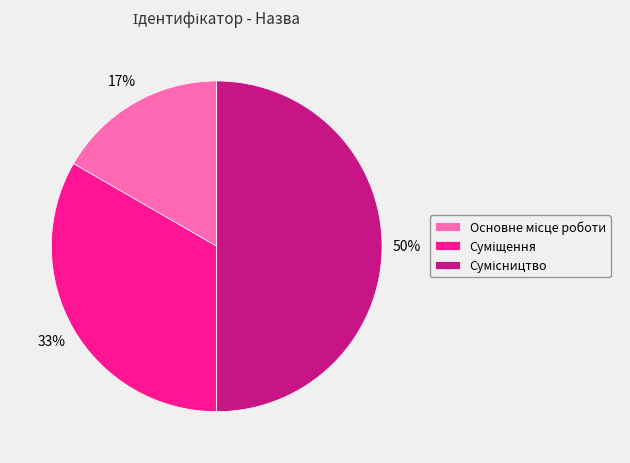

To the nearest percent, what is the average slice percentage?

33%